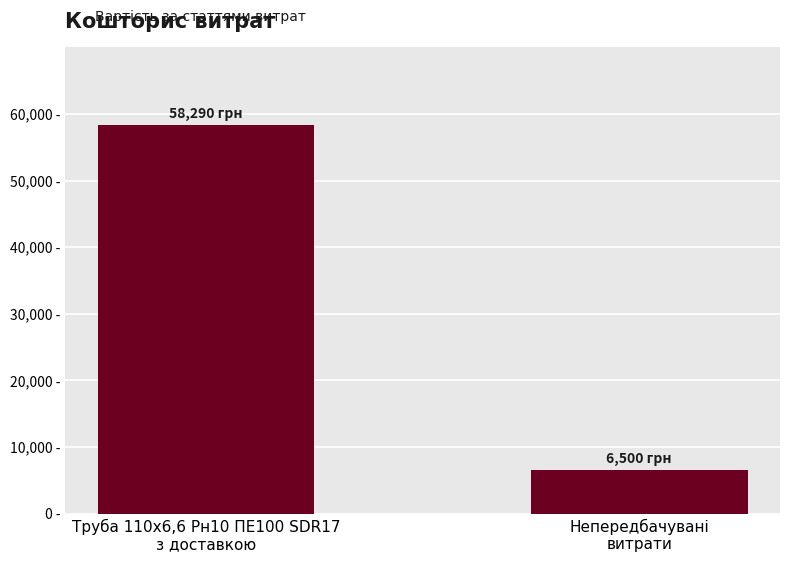

What is the ratio of the value at Труба 110х6,6 Рн10 ПЕ100 SDR17
з доставкою to the value at Непередбачувані
витрати?

9.0